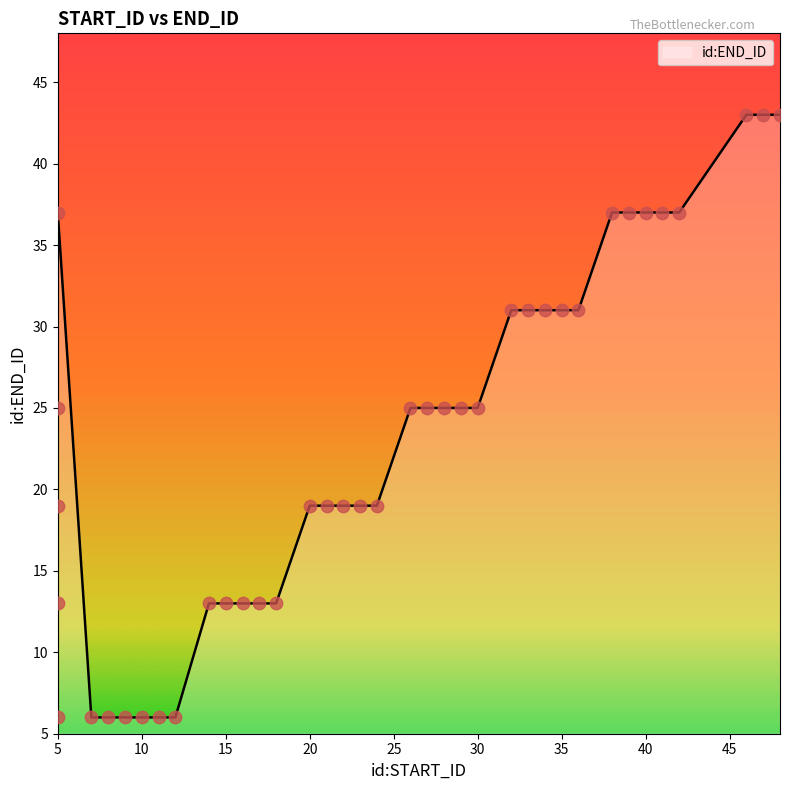

What is the change in value from 8 to 18?

+7